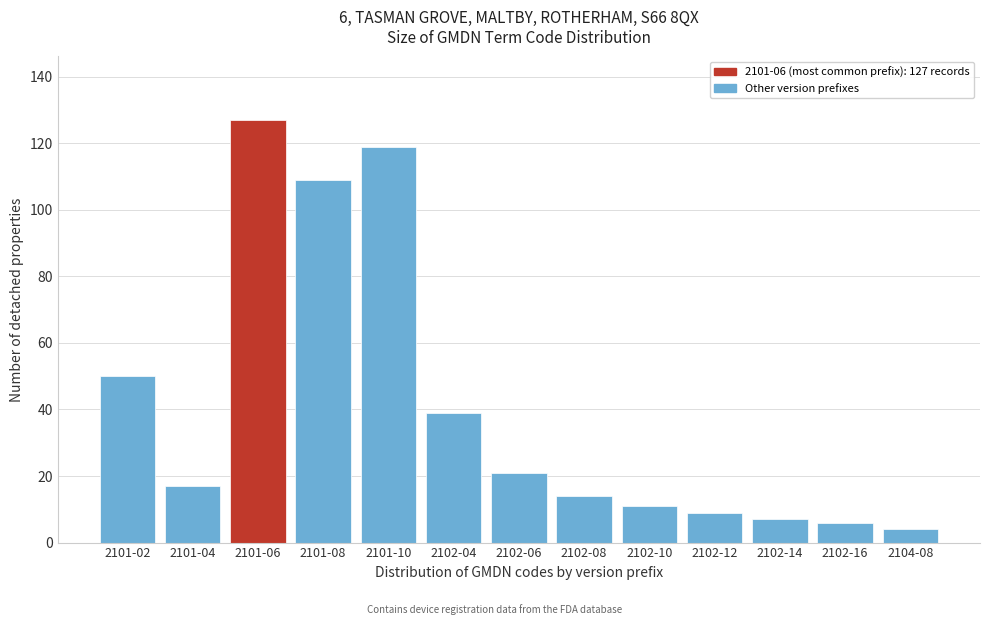

Reading right to left, extract all data points from this chart.

2104-08=4	2102-16=6	2102-14=7	2102-12=9	2102-10=11	2102-08=14	2102-06=21	2102-04=39	2101-10=119	2101-08=109	2101-06=127	2101-04=17	2101-02=50